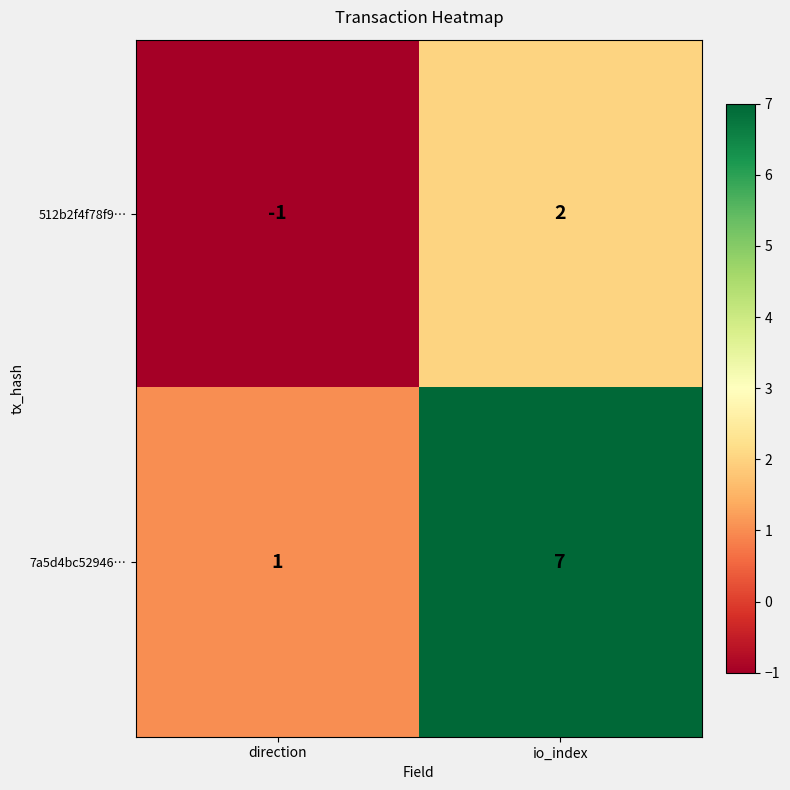

Reading right to left, extract all data points from this chart.

512b2f4f78f9…: 2	-1
7a5d4bc52946…: 7	1